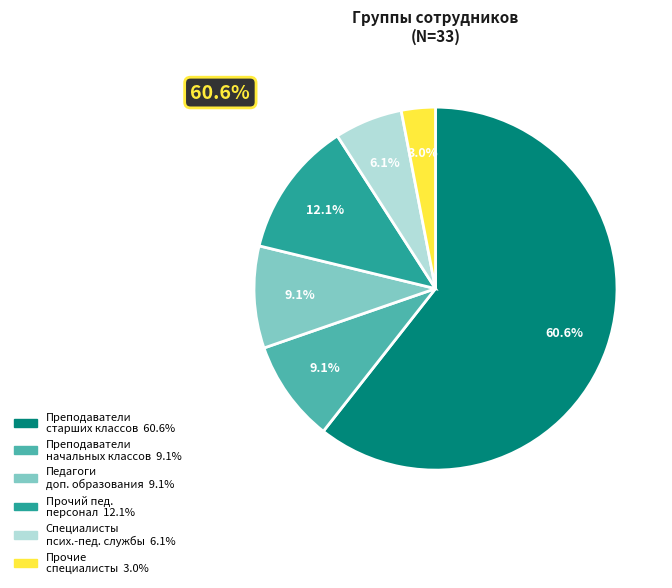

Is the sum of Педагоги доп. образования and Прочие специалисты greater than half?

No